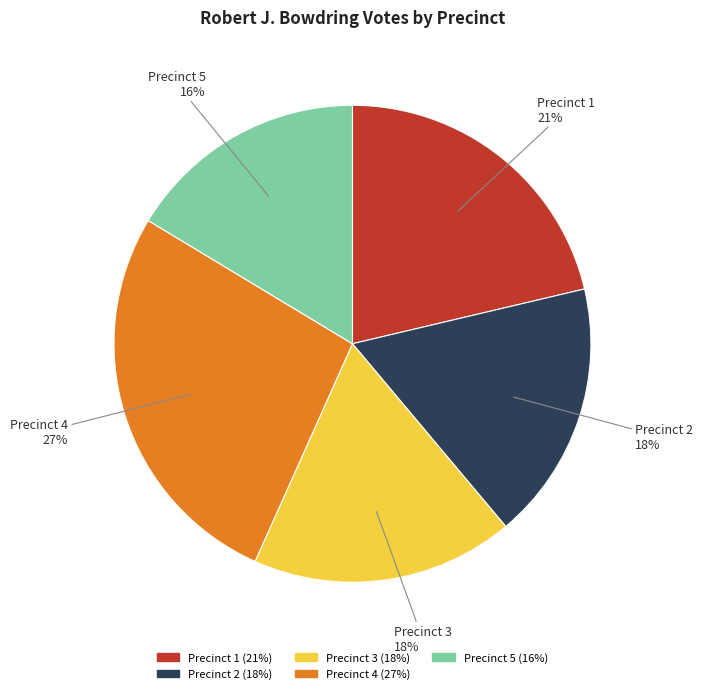

Between Precinct 1 and Precinct 3, which is larger?

Precinct 1